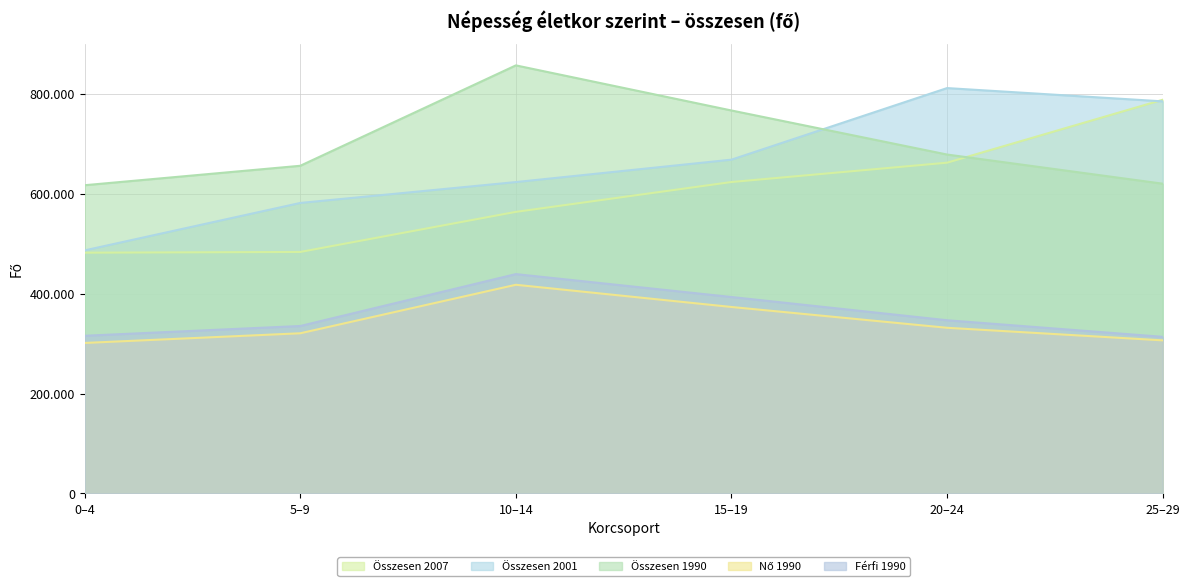

At which category does Összesen 2007 reach its first local peak?

25-29